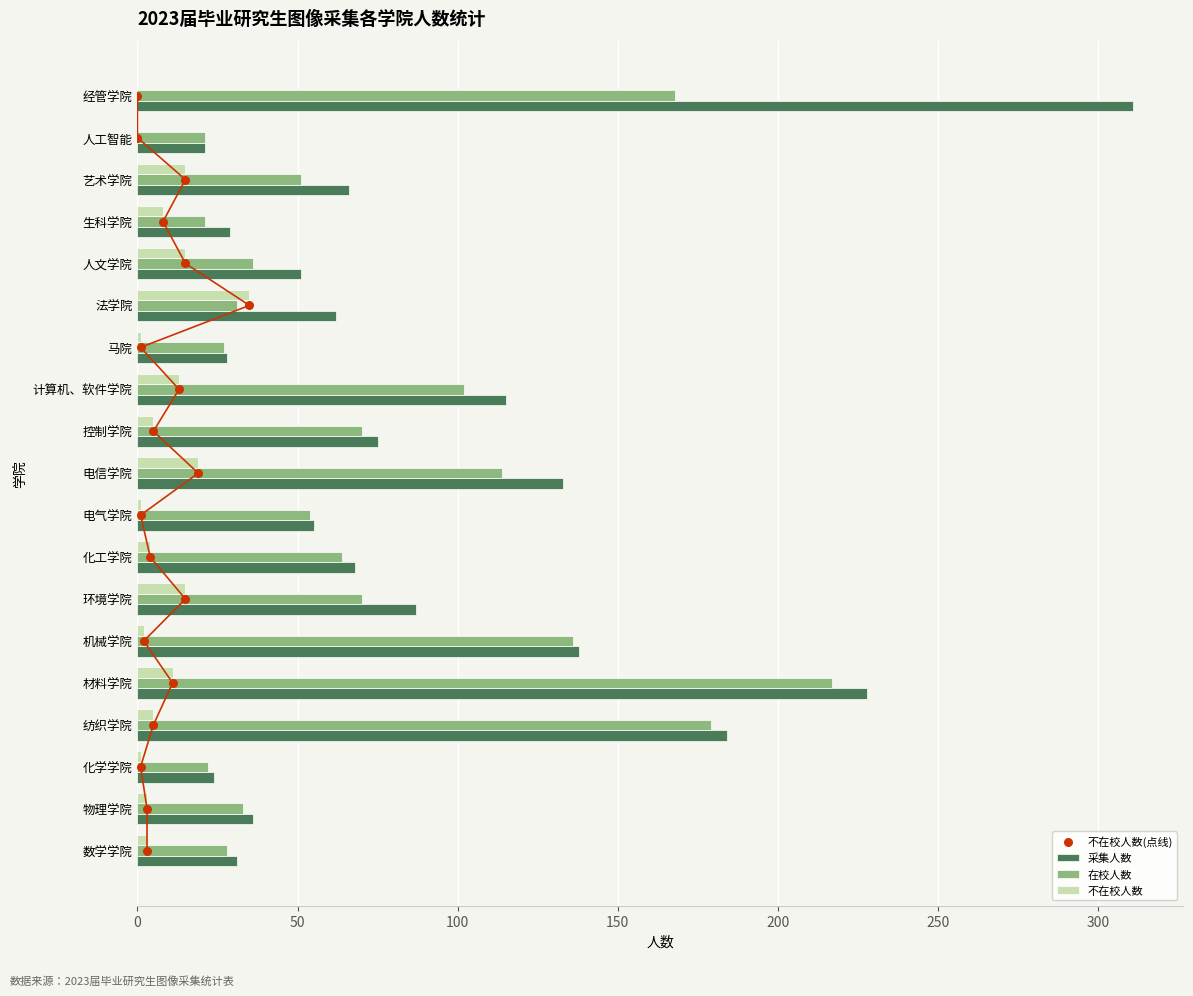

Which series reaches the maximum Y coordinate?

采集人数